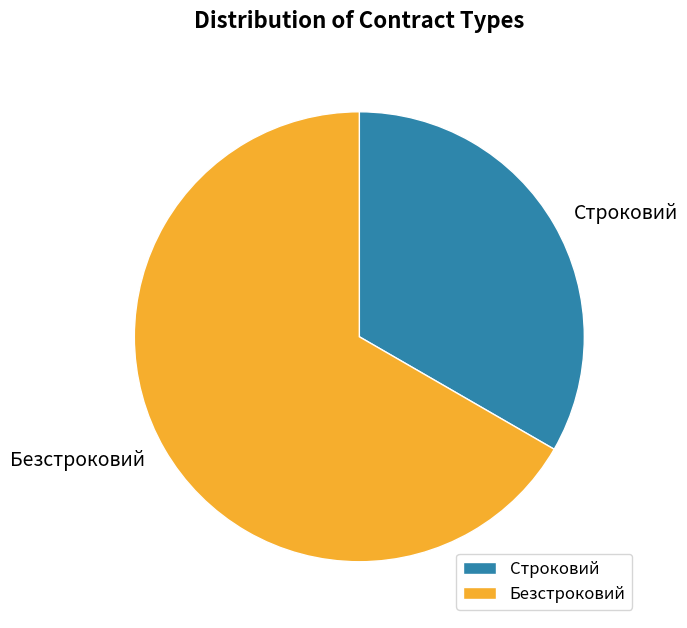

Which category has the smallest portion of the pie?

Строковий